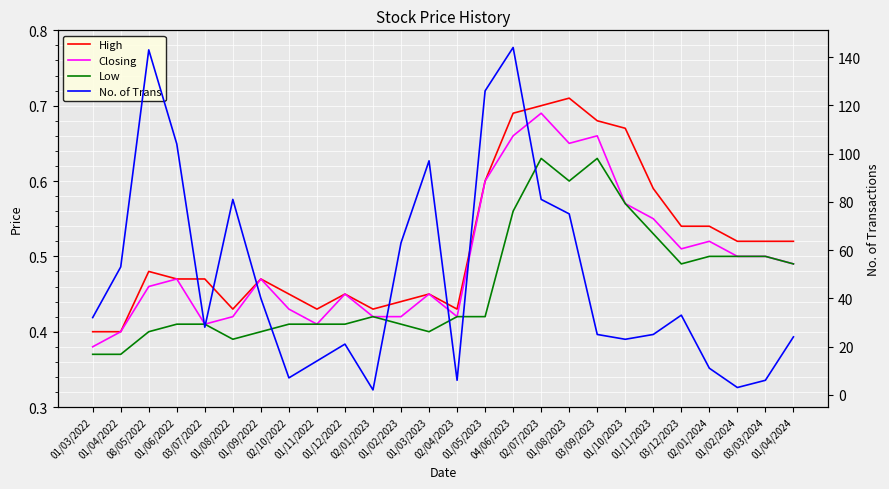

Reading left to right, transcribe all the data shown in this chart.

High: 0.4	0.4	0.5	0.5	0.5	0.4	0.5	0.5	0.4	0.5	0.4	0.4	0.5	0.4	0.6	0.7	0.7	0.7	0.7	0.7	0.6	0.5	0.5	0.5	0.5	0.5
Closing: 0.4	0.4	0.5	0.5	0.4	0.4	0.5	0.4	0.4	0.5	0.4	0.4	0.5	0.4	0.6	0.7	0.7	0.7	0.7	0.6	0.6	0.5	0.5	0.5	0.5	0.5
Low: 0.4	0.4	0.4	0.4	0.4	0.4	0.4	0.4	0.4	0.4	0.4	0.4	0.4	0.4	0.4	0.6	0.6	0.6	0.6	0.6	0.5	0.5	0.5	0.5	0.5	0.5
No. of Trans: 32.0	53.0	143.0	104.0	28.0	81.0	40.0	7.0	14.0	21.0	2.0	63.0	97.0	6.0	126.0	144.0	81.0	75.0	25.0	23.0	25.0	33.0	11.0	3.0	6.0	24.0